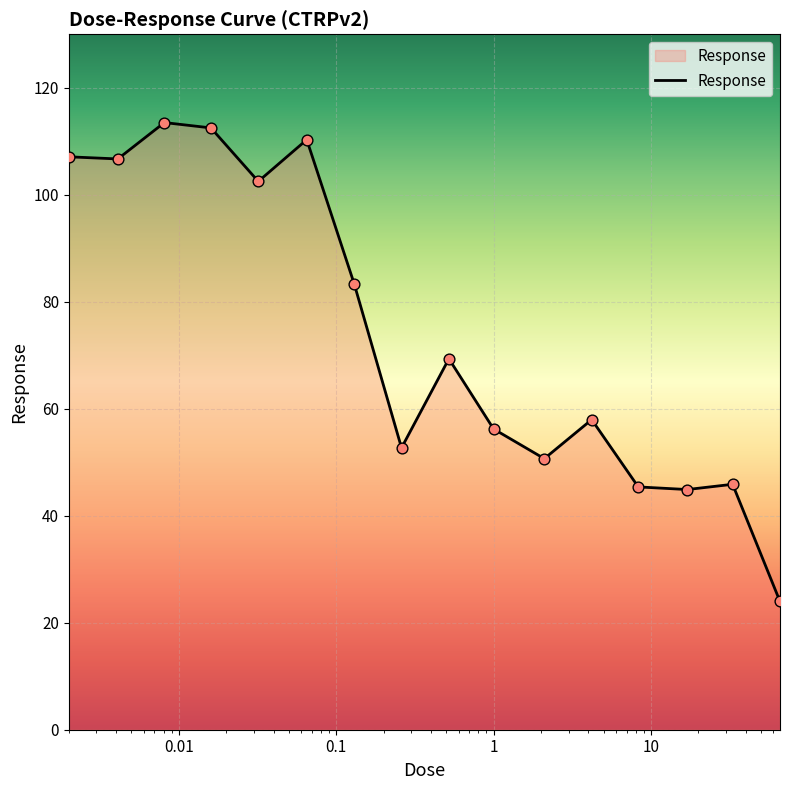

What is the difference between the maximum and minimum values?

89.5